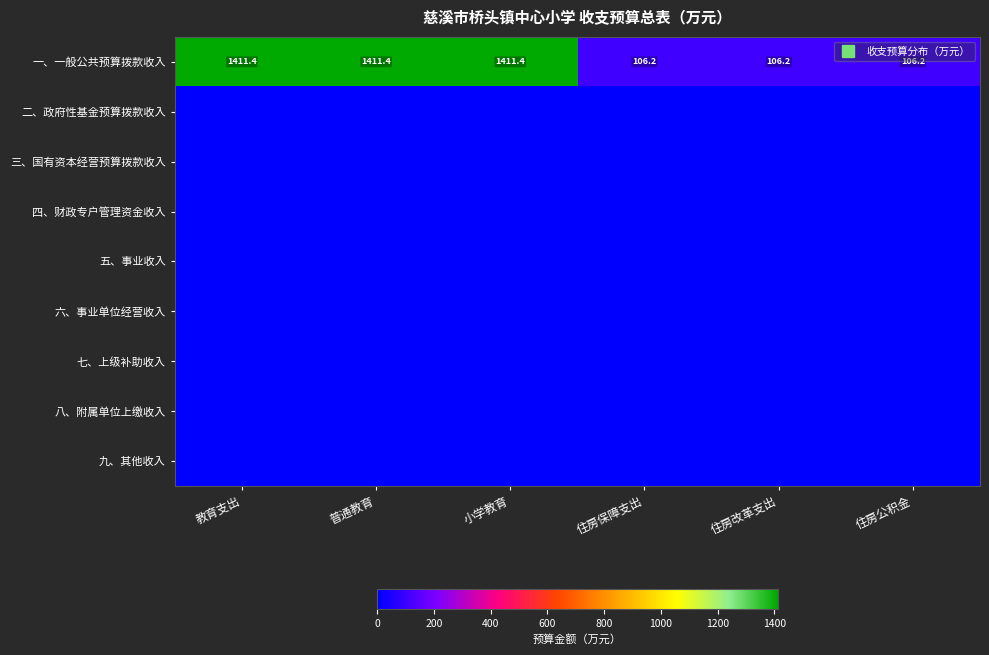

How many series are shown in this chart?

9